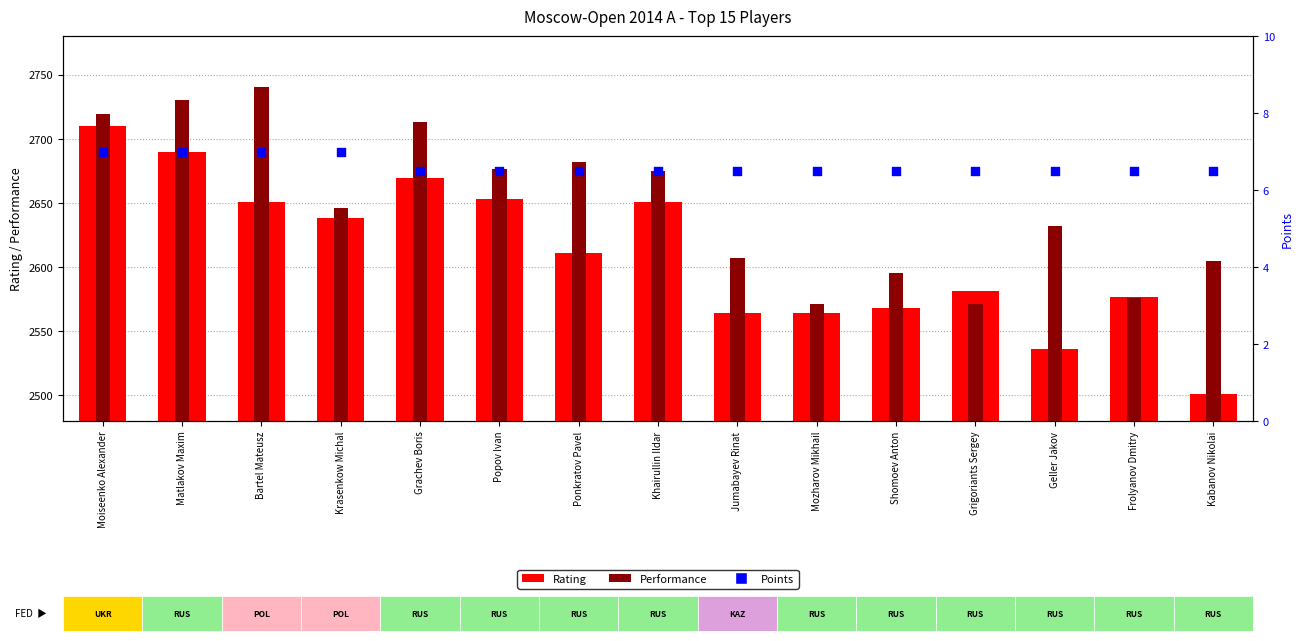

Which series has the widest spread of Y values?

Rating